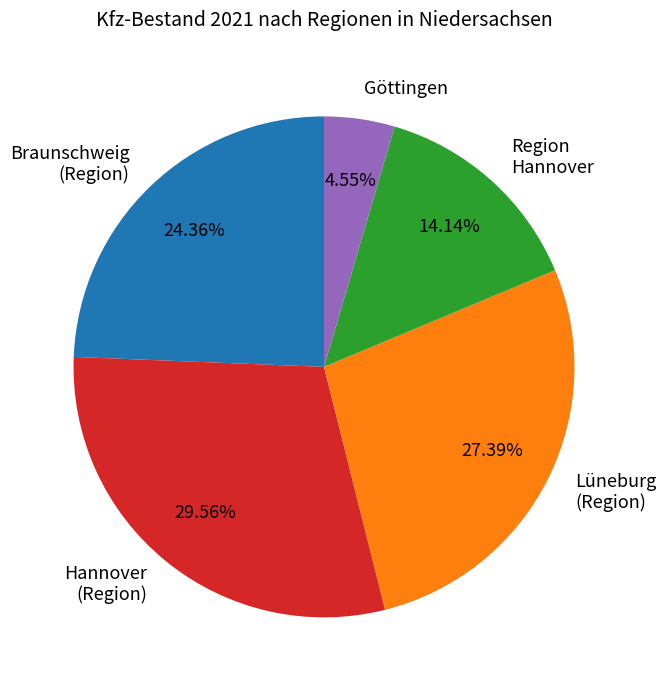

What percentage is the Region Hannover slice, to the nearest percent?

14%